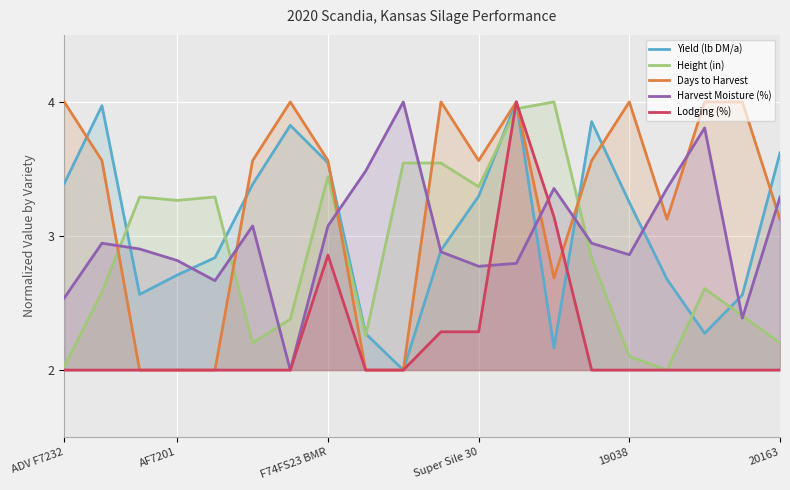

What is the value of the Harvest Moisture (%) point at the 3rd from the left?

2.9